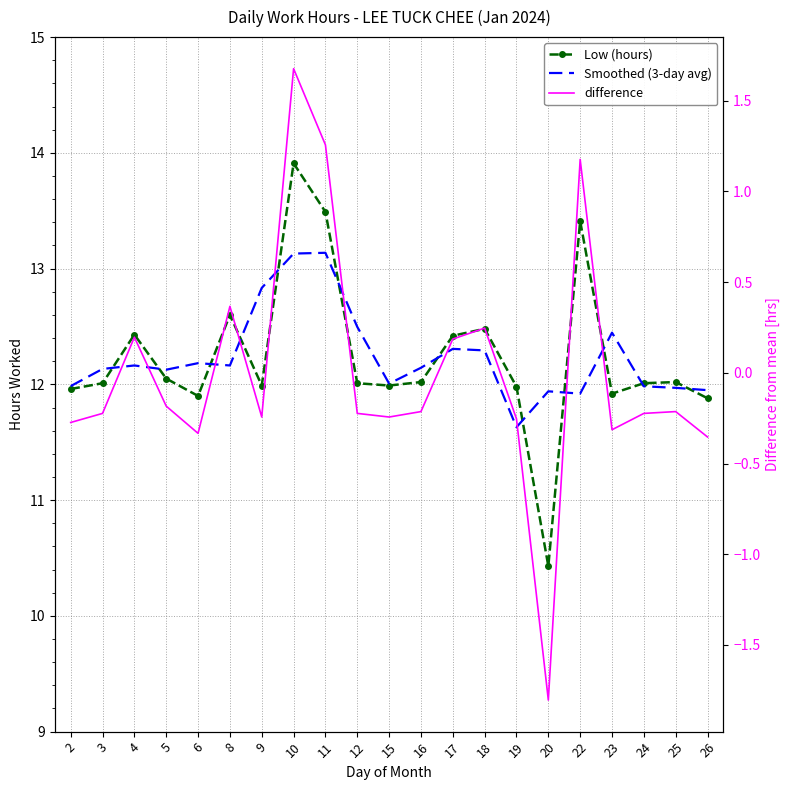

Reading left to right, extract all data points from this chart.

Low (hours): 12.0	12.0	12.4	12.1	11.9	12.6	12.0	13.9	13.5	12.0	12.0	12.0	12.4	12.5	12.0	10.4	13.4	11.9	12.0	12.0	11.9
Smoothed (3-day avg): 12.0	12.1	12.2	12.1	12.2	12.2	12.8	13.1	13.1	12.5	12.0	12.1	12.3	12.3	11.6	11.9	11.9	12.4	12.0	12.0	11.9
difference: -0.3	-0.2	0.2	-0.2	-0.3	0.4	-0.2	1.7	1.3	-0.2	-0.2	-0.2	0.2	0.2	-0.3	-1.8	1.2	-0.3	-0.2	-0.2	-0.4